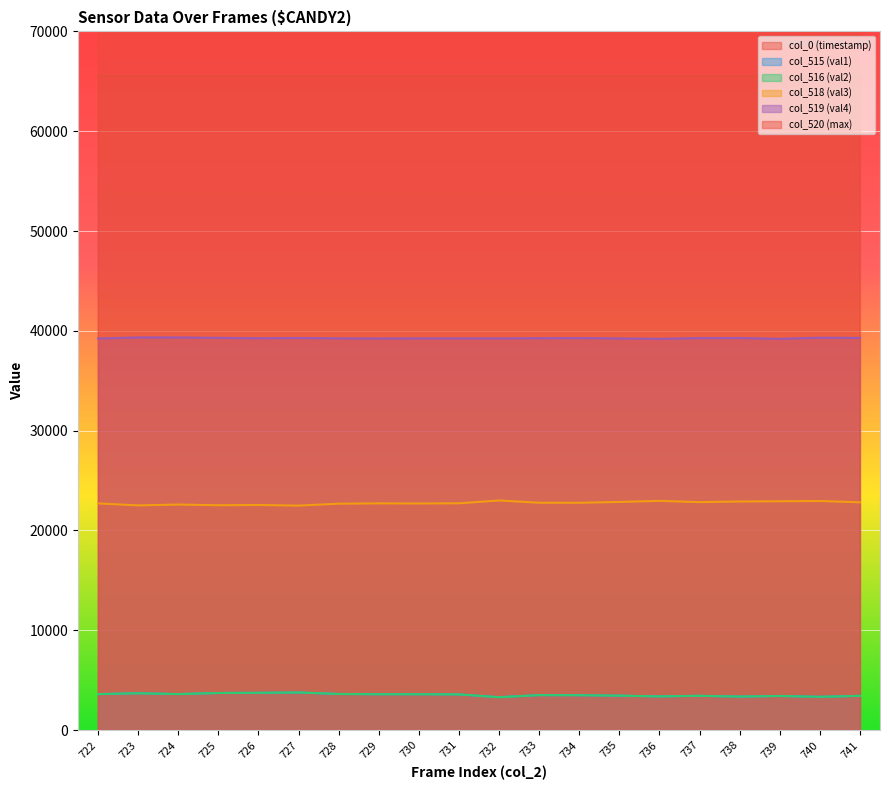

How many data points in col_0 (timestamp) are less than 1607601747?

10